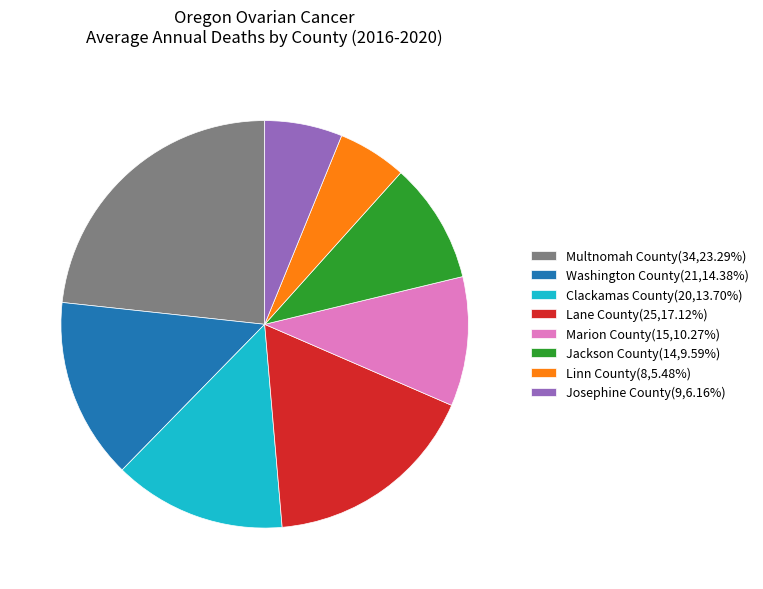

Do Lane County(25,17.12%) and Clackamas County(20,13.70%) together represent more than half of the pie?

No